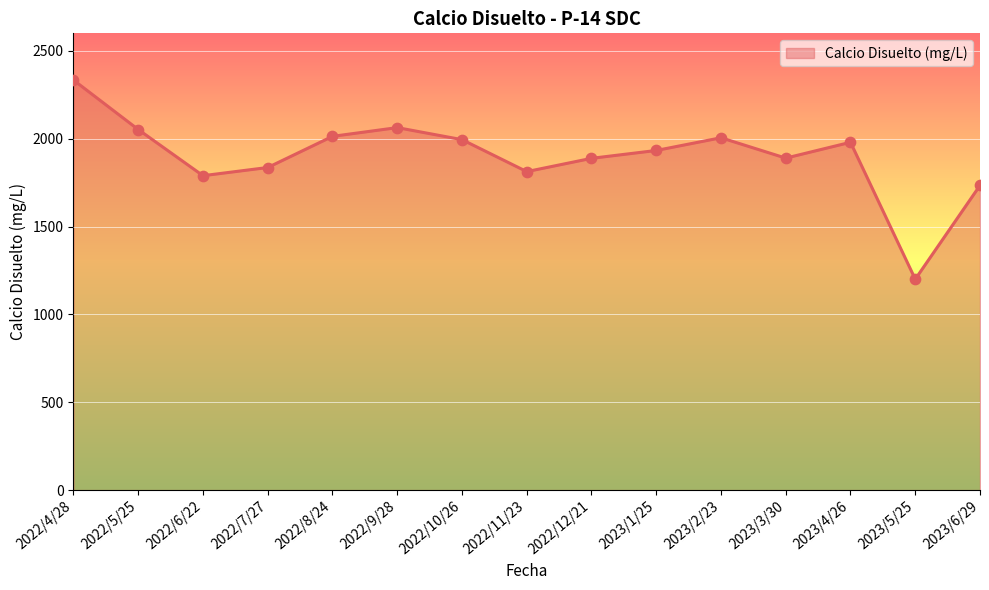

Which has a higher value, 2022/12/21 or 2022/7/27?

2022/12/21